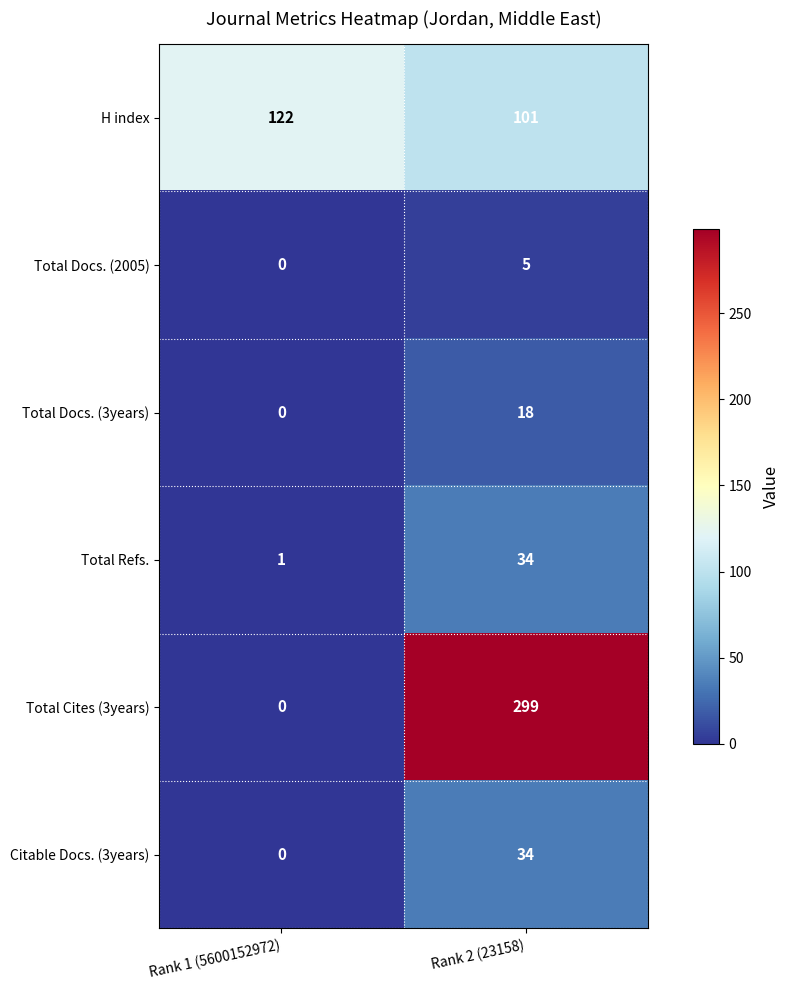

Reading left to right, extract all data points from this chart.

H index: Rank 1 (5600152972)=122	Rank 2 (23158)=101
Total Docs. (2005): Rank 1 (5600152972)=0	Rank 2 (23158)=5
Total Docs. (3years): Rank 1 (5600152972)=0	Rank 2 (23158)=18
Total Refs.: Rank 1 (5600152972)=1	Rank 2 (23158)=34
Total Cites (3years): Rank 1 (5600152972)=0	Rank 2 (23158)=299
Citable Docs. (3years): Rank 1 (5600152972)=0	Rank 2 (23158)=34